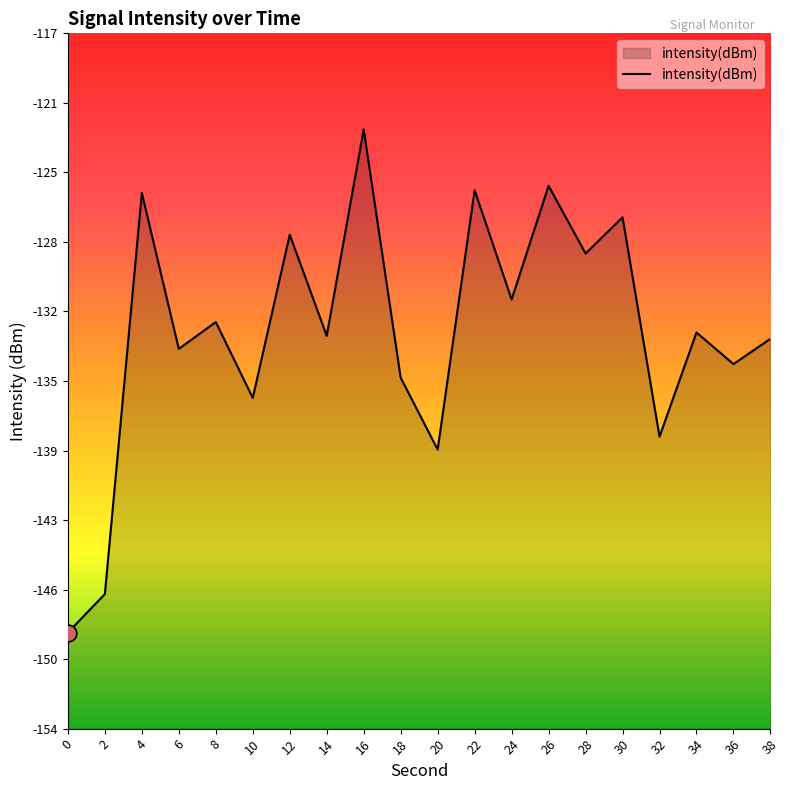

Does the chart display data point markers on the line(s)?

No